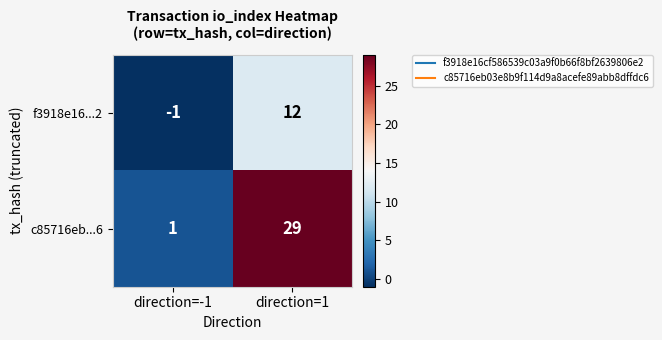

Reading left to right, what are all the values shown in this chart?

f3918e16...2: -1	12
c85716eb...6: 1	29